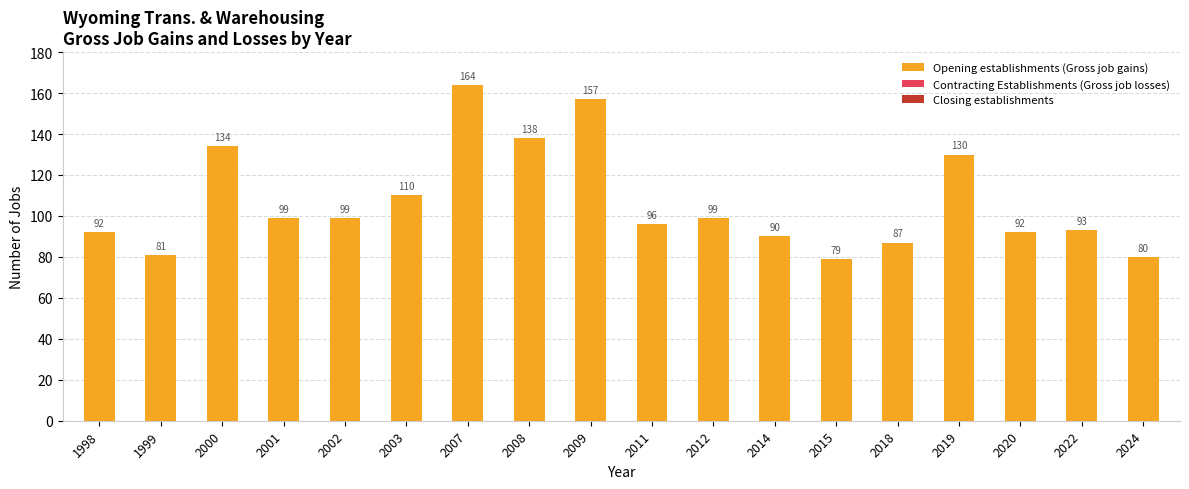

What is the sum of the values at 2014 and 2018?

177